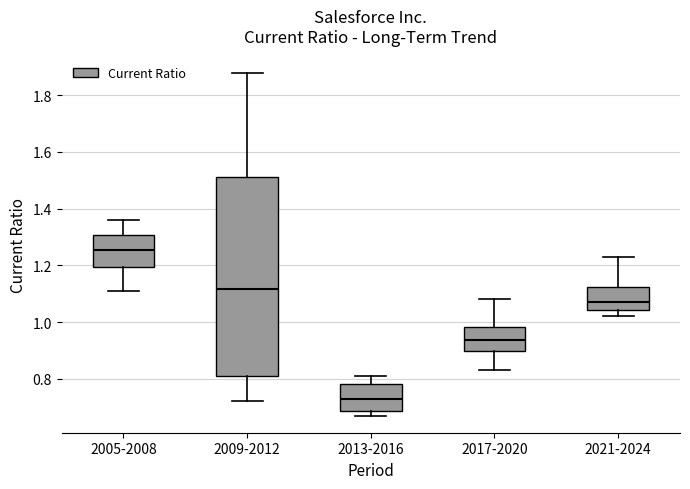

Where is the lower edge of the box for 2013-2016 on the y-axis? The values are not printed on the chart, so give them approximately, as read against the axis.

0.68